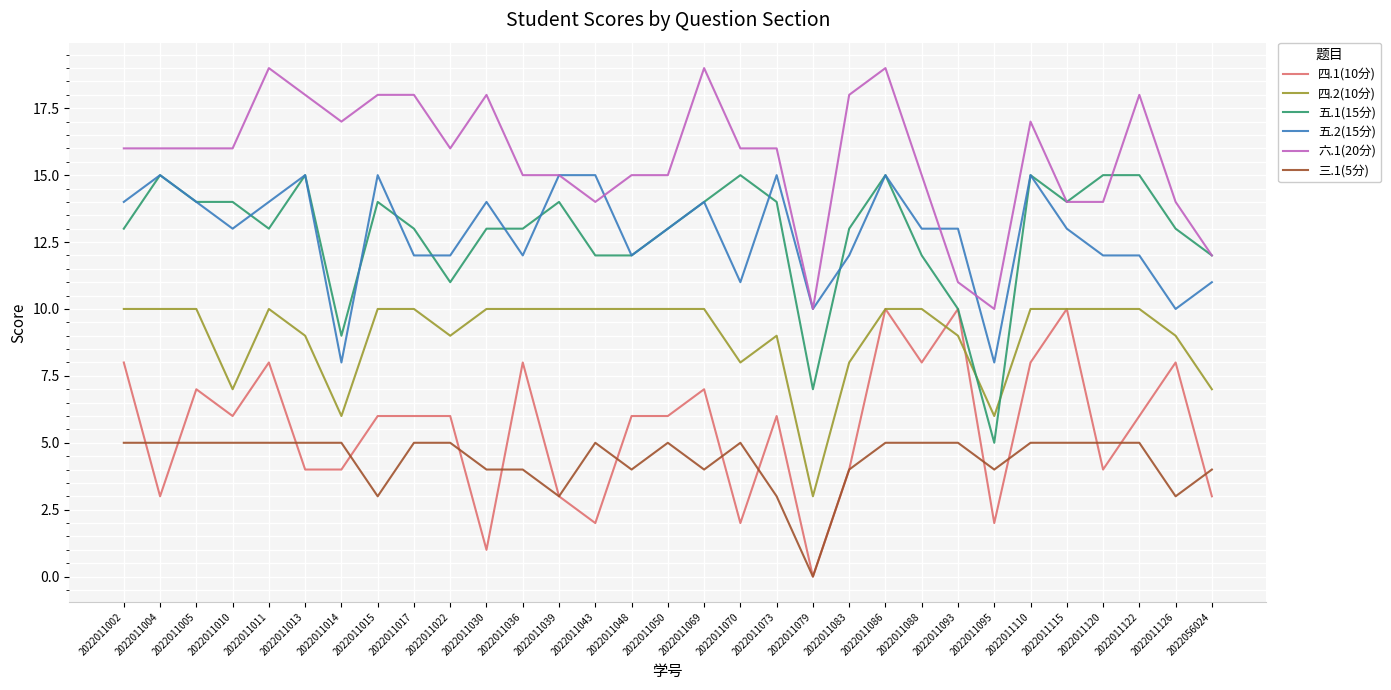

What is the greatest value displayed?

19